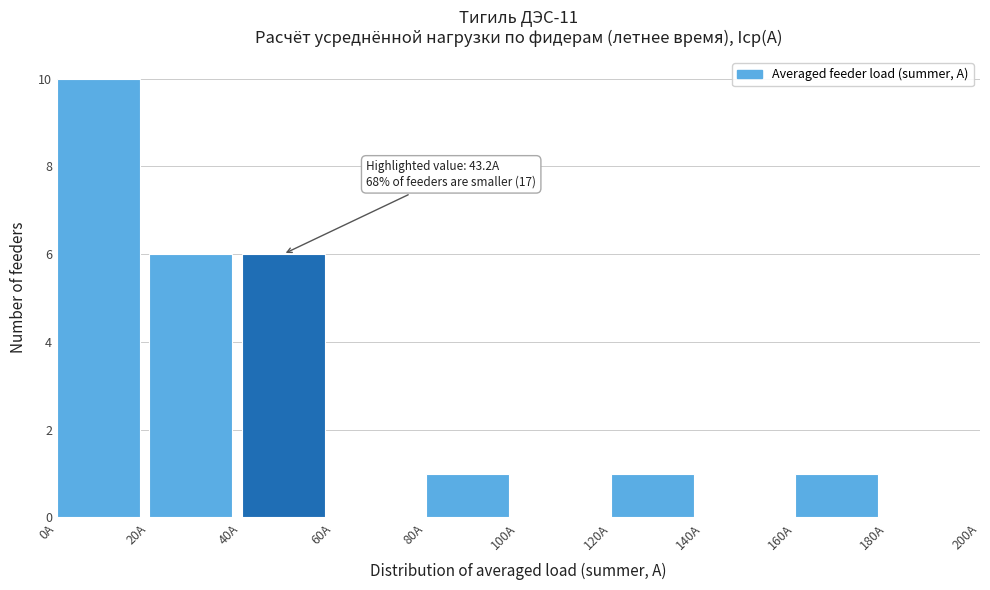

Over which range of the x-axis is the bar tallest?

0 to 20